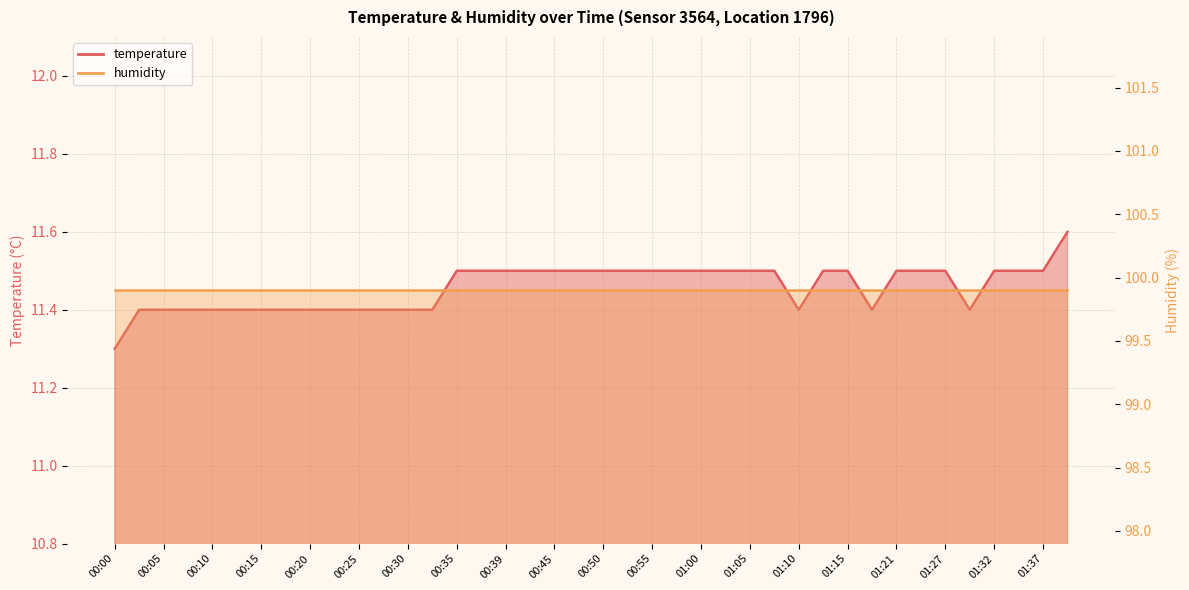

How many interior local valleys (lower than both neighbors) does the data have?

3